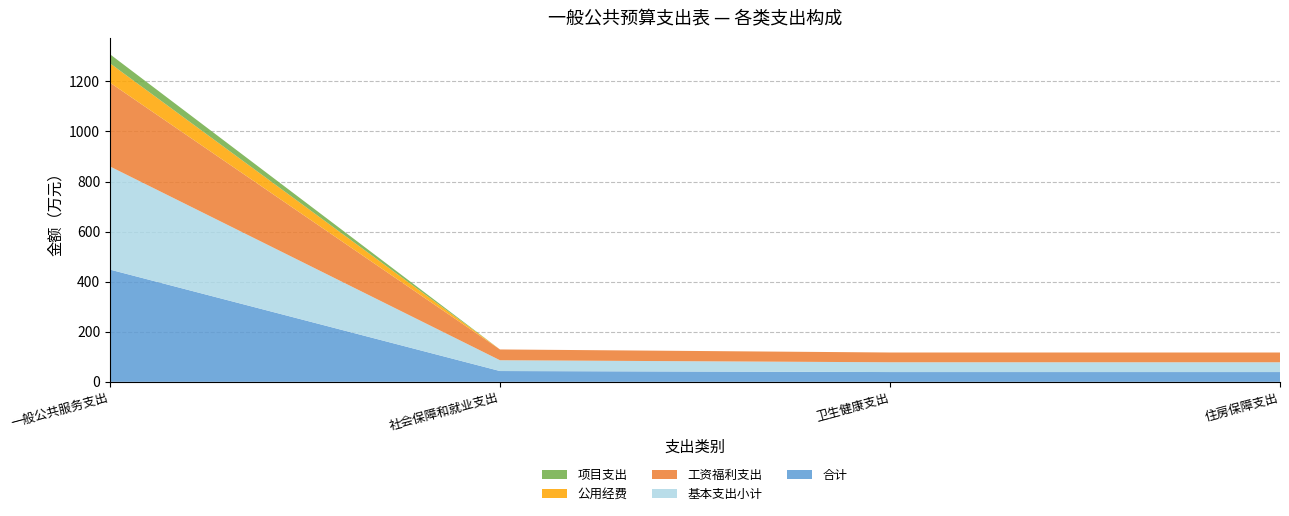

Reading left to right, transcribe all the data shown in this chart.

合计: 448.3	43.1	39.0	39.0
基本支出小计: 412.0	43.1	39.0	39.0
工资福利支出: 334.8	43.1	39.0	39.0
公用经费: 77.2	0.0	0.0	0.0
项目支出: 36.3	0.0	0.0	0.0